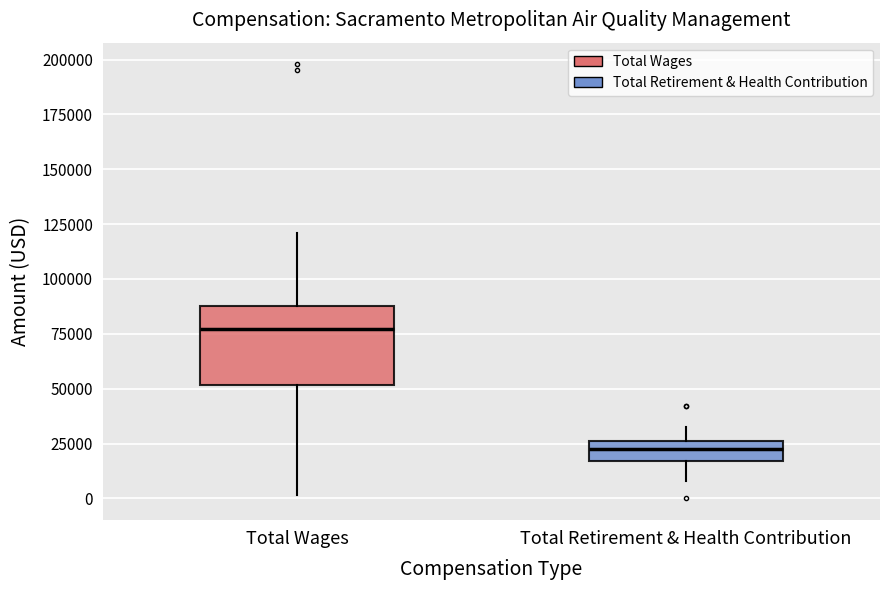

Reading left to right, read every box against the y-axis: the position of its median line, the range the box covers, and the ends of its whiskers. The values are not printed on the chart, so give them approximately, as read against the axis.

Total Wages: median 75000, box 50000 to 90000, whiskers 0 to 120000
Total Retirement & Health Contribution: median 25000 (inside the box), box 15000 to 25000, whiskers 10000 to 35000